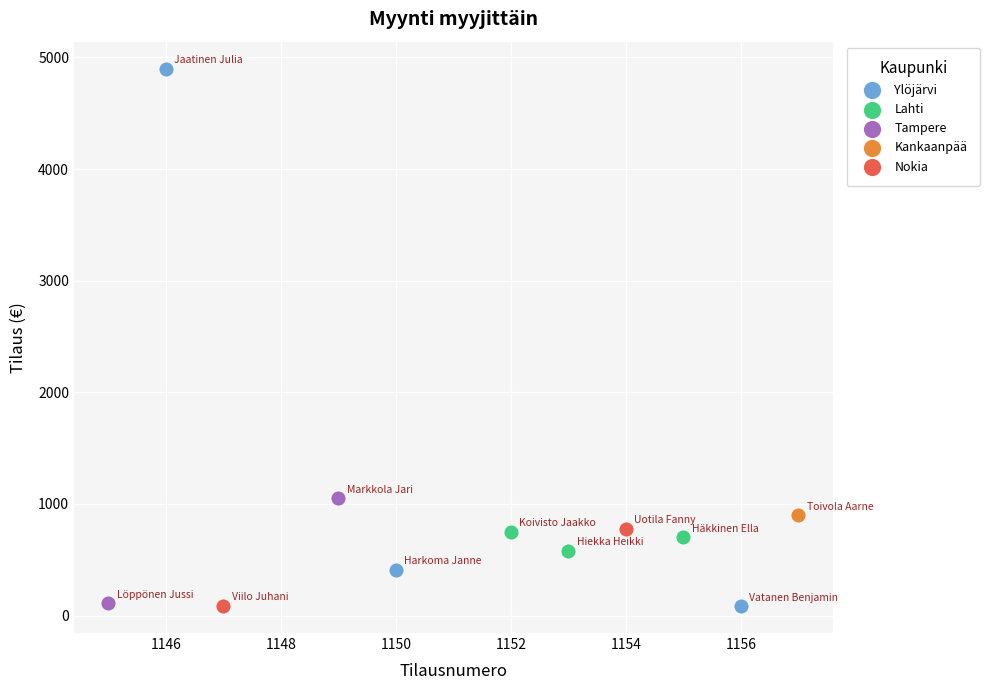

What are all the series names shown in the legend?

Ylöjärvi, Lahti, Tampere, Kankaanpää, Nokia